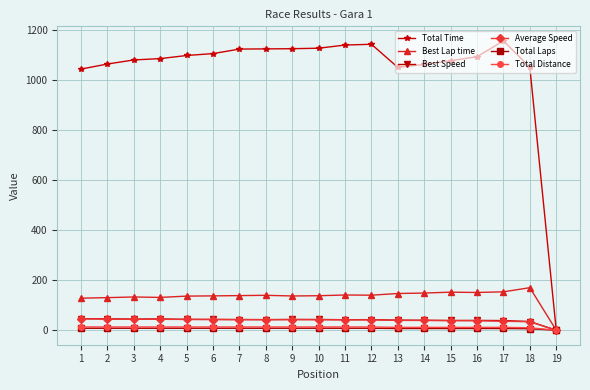

Which series has the largest total across all categories?

Total Time